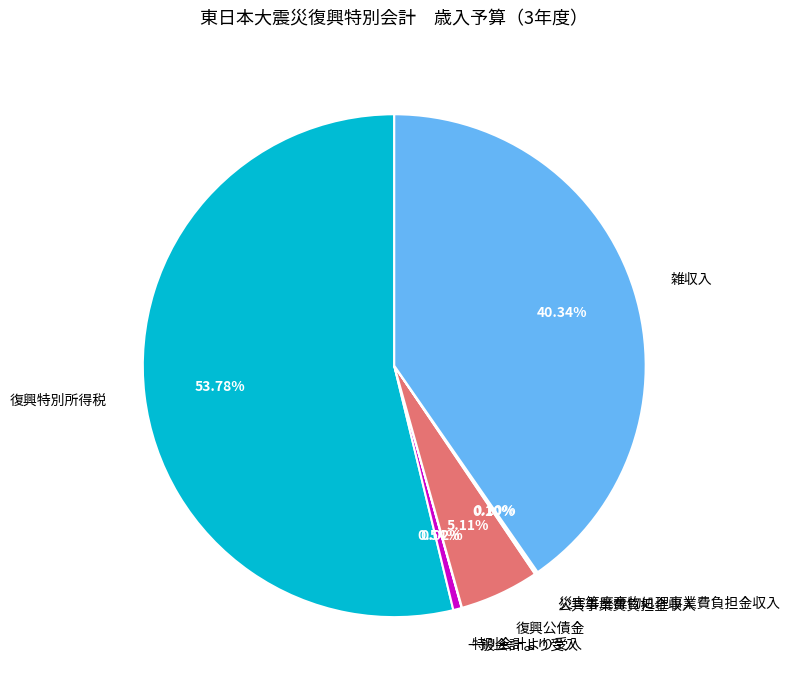

Does any single category account for the majority?

Yes